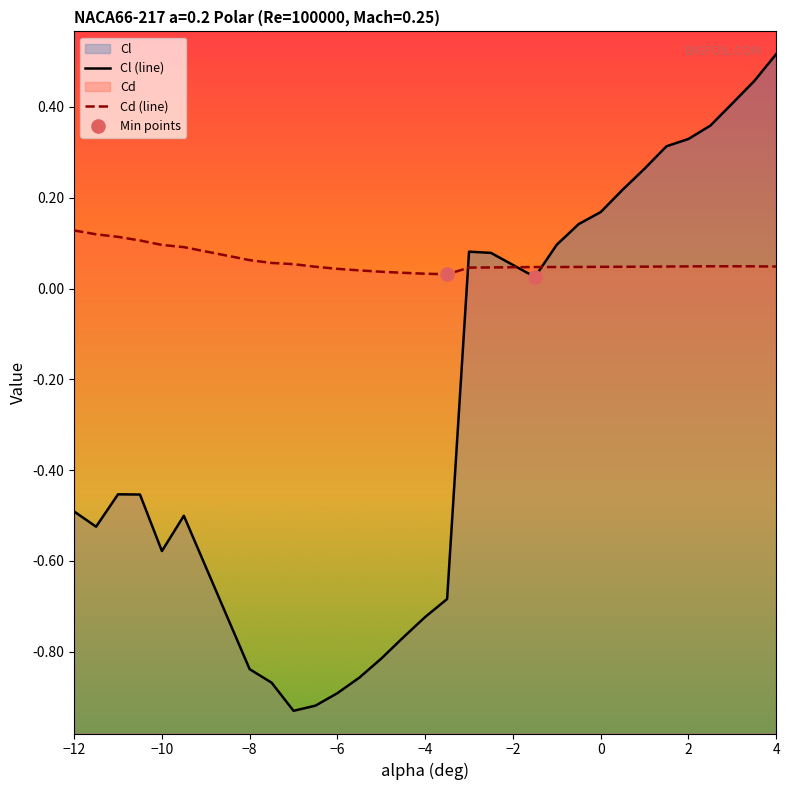

Which series reaches the minimum Y coordinate?

Cl